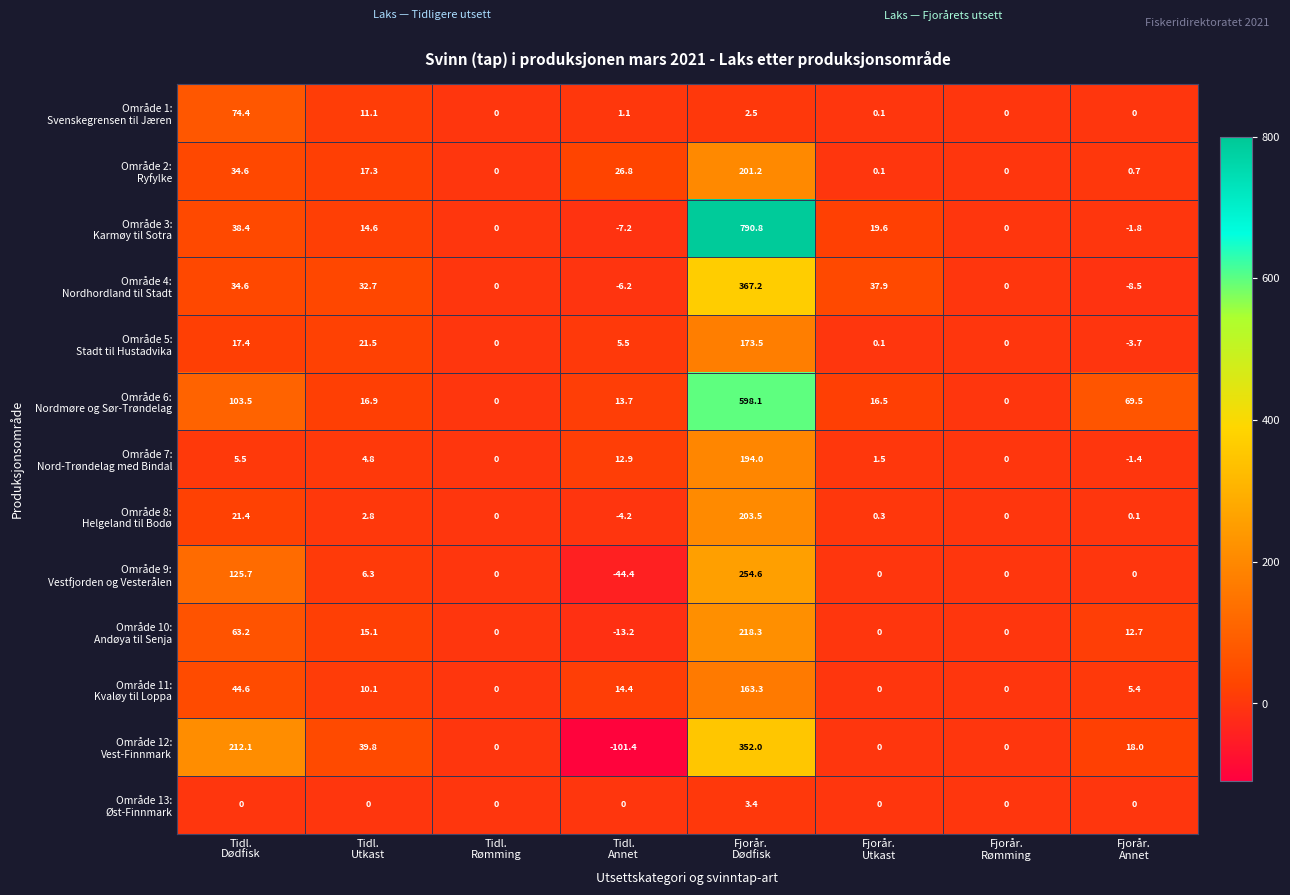

Count the number of categories in the chart.

8